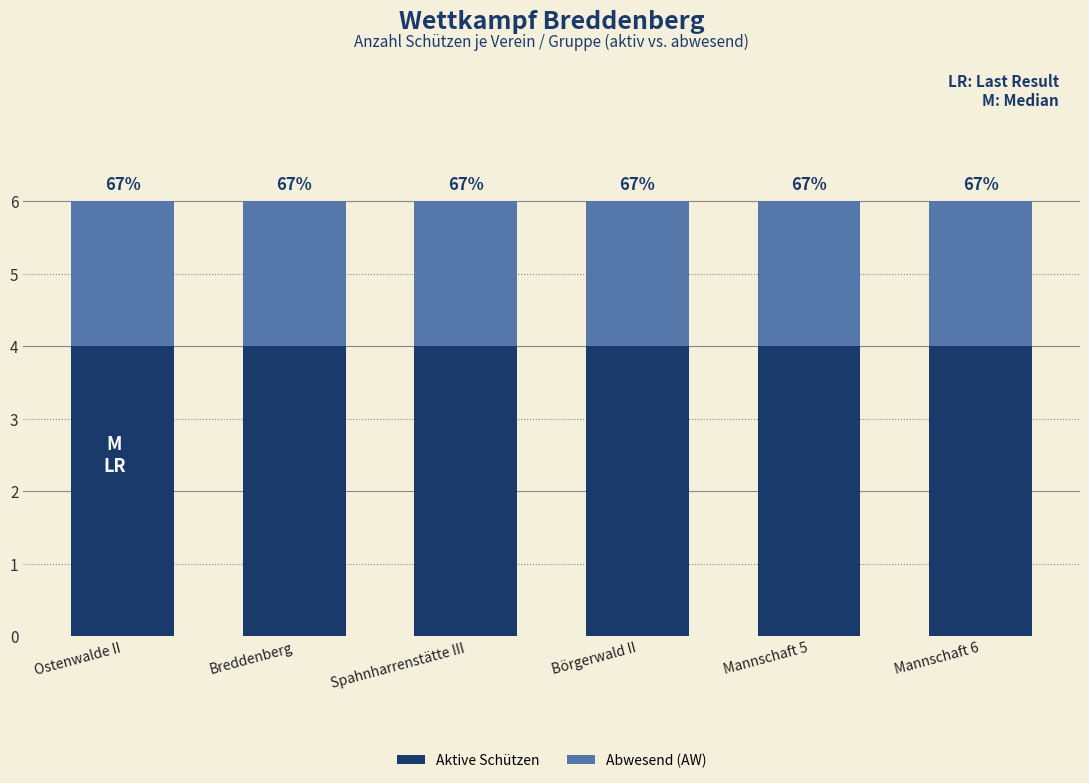

What are all the series names shown in the legend?

Aktive Schützen, Abwesend (AW)